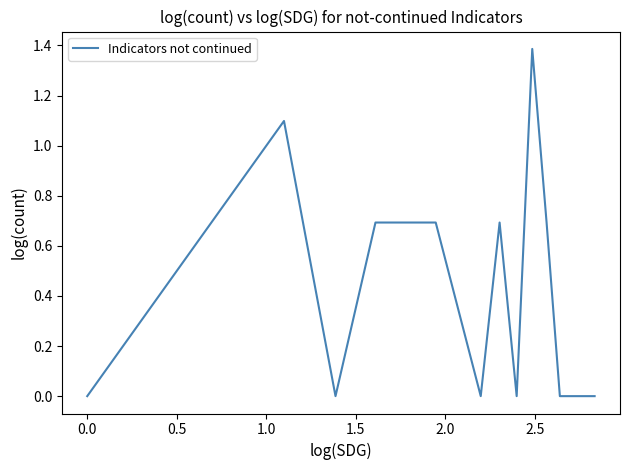

What is the greatest value displayed?

1.4